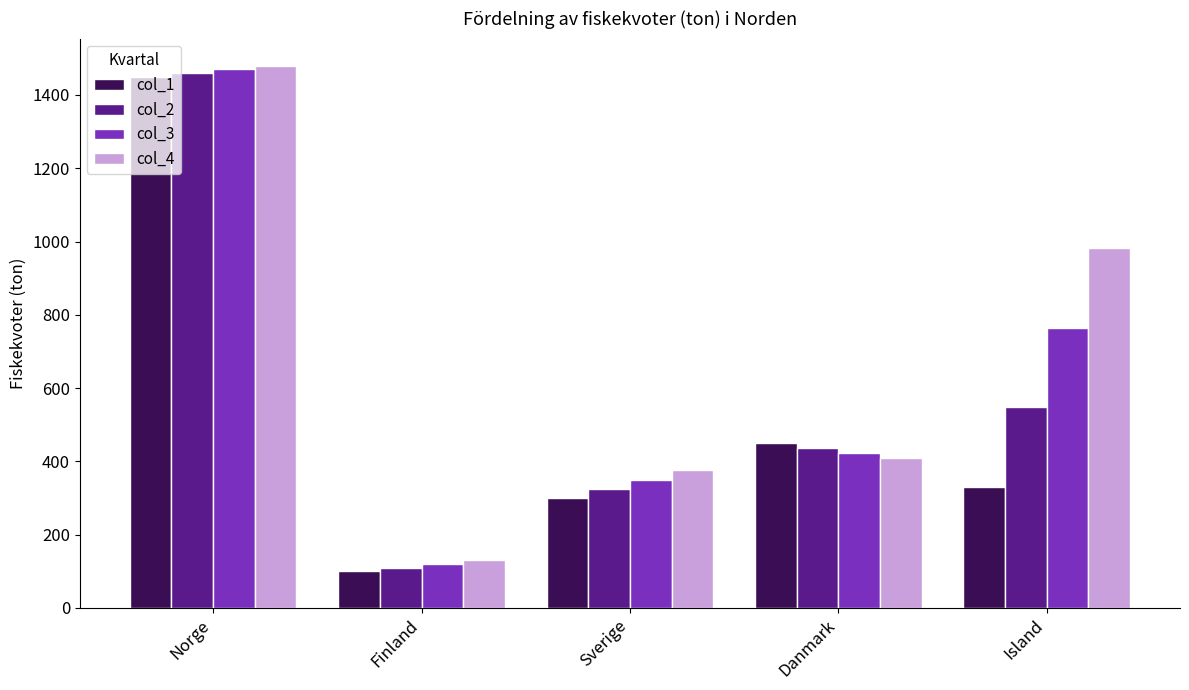

How many groups of bars are there?

5